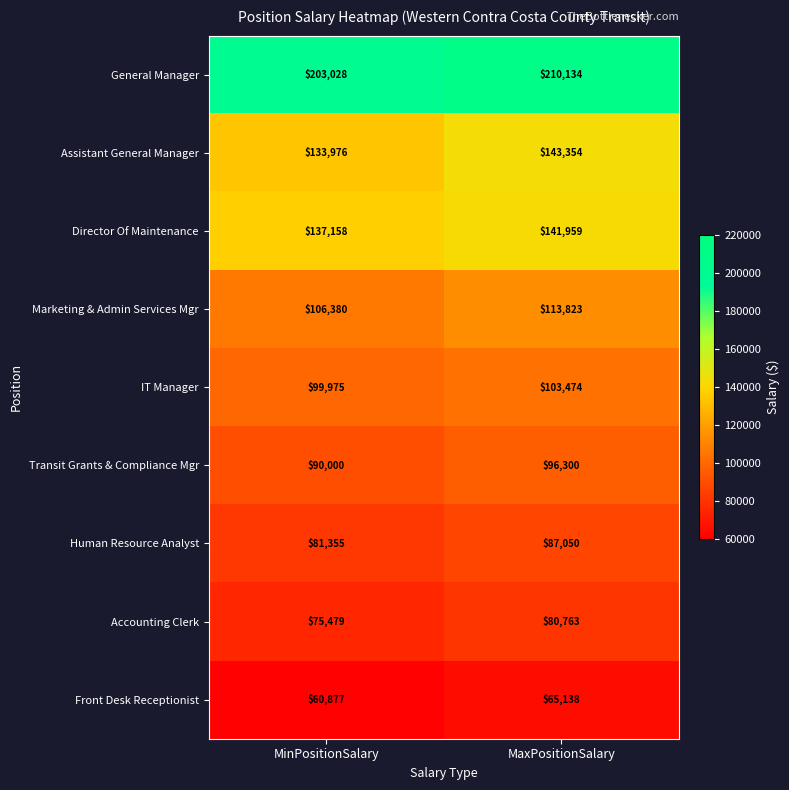

List the series in order of their peak value, lowest first.

Front Desk Receptionist, Accounting Clerk, Human Resource Analyst, Transit Grants & Compliance Mgr, IT Manager, Marketing & Admin Services Mgr, Director Of Maintenance, Assistant General Manager, General Manager